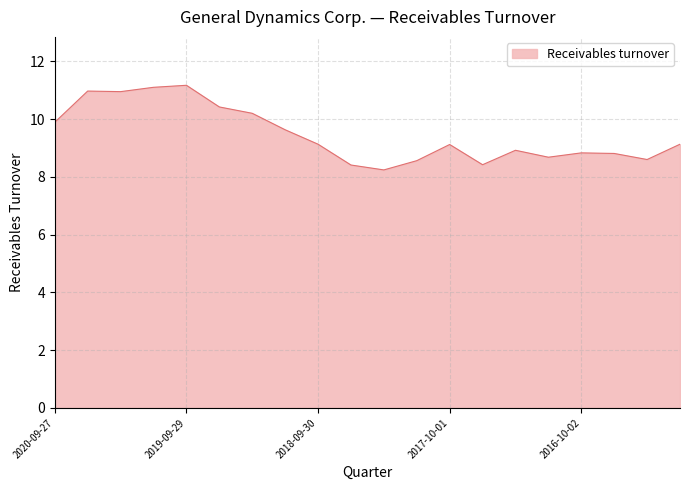

What is the minimum value shown in the chart?

8.2